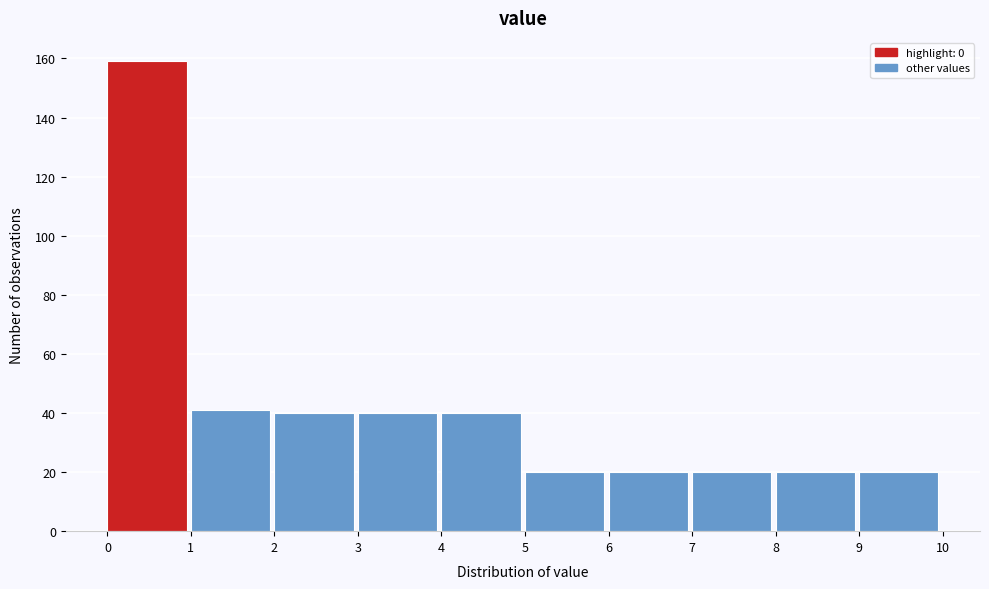

What is the height of the bar covering 6 to 7 on the x-axis? The values are not printed on the chart, so give them approximately, as read against the axis.

20